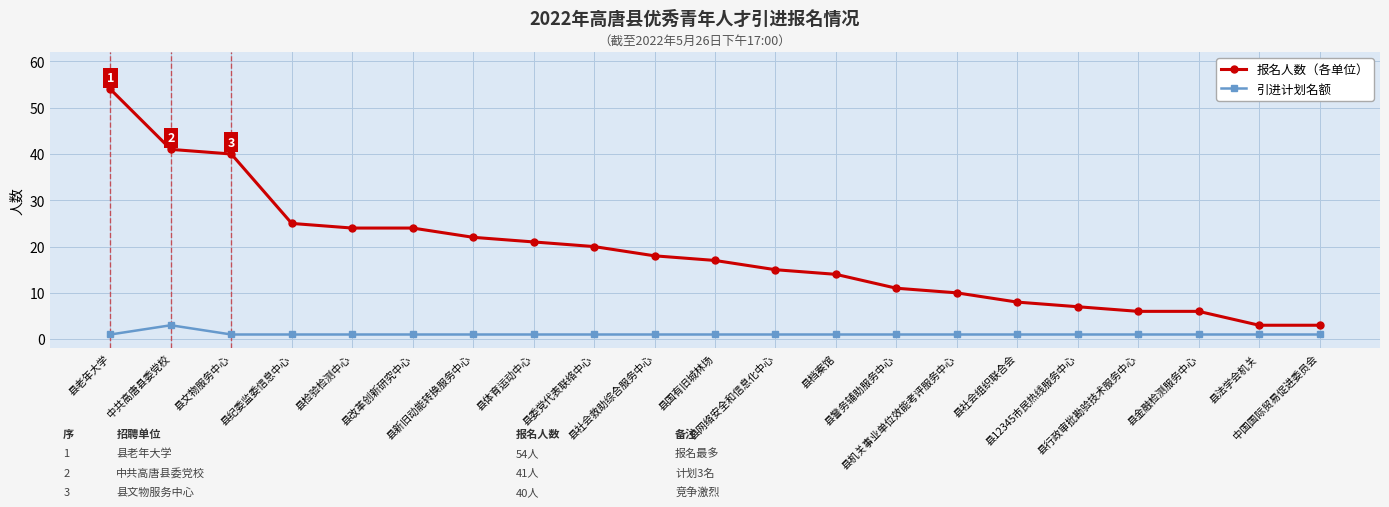

What is the maximum value shown in the chart?

54